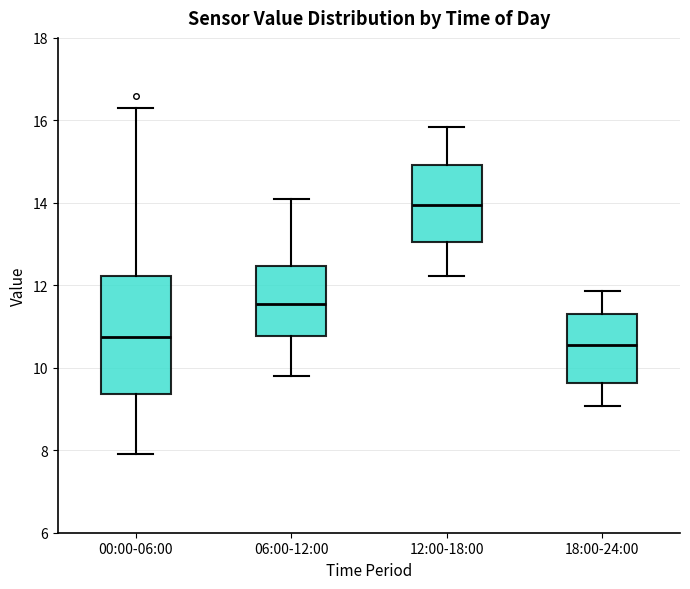

Which box is the tallest, from its lower edge to its upper edge?

00:00-06:00